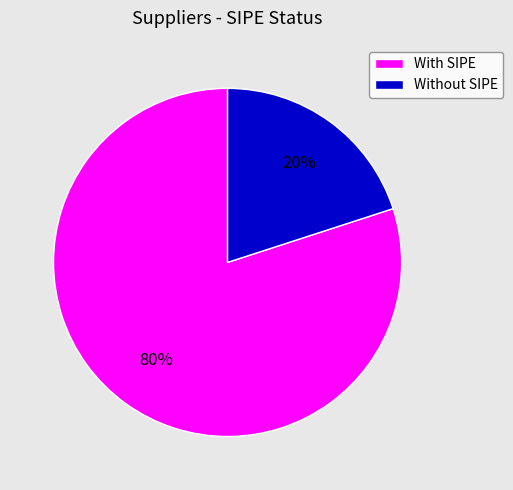

How many slices are in this pie chart?

2